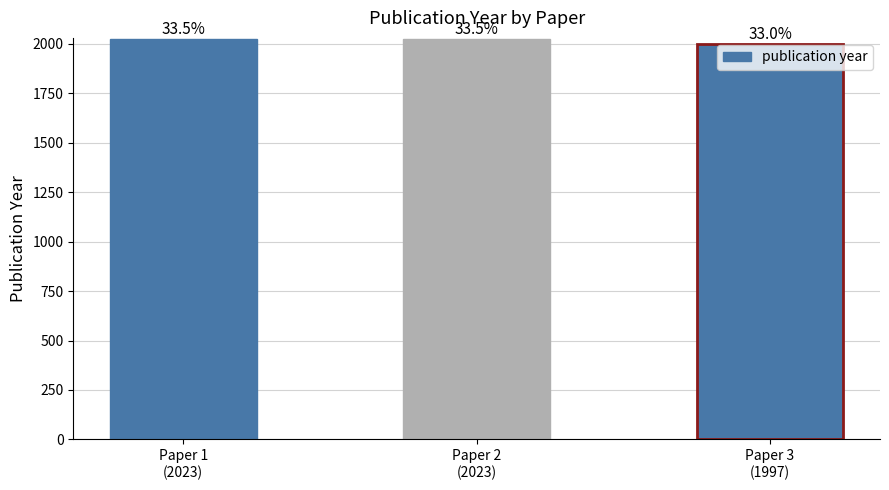

List the labels in order of value, largest first.

Paper 1
(2023), Paper 2
(2023), Paper 3
(1997)